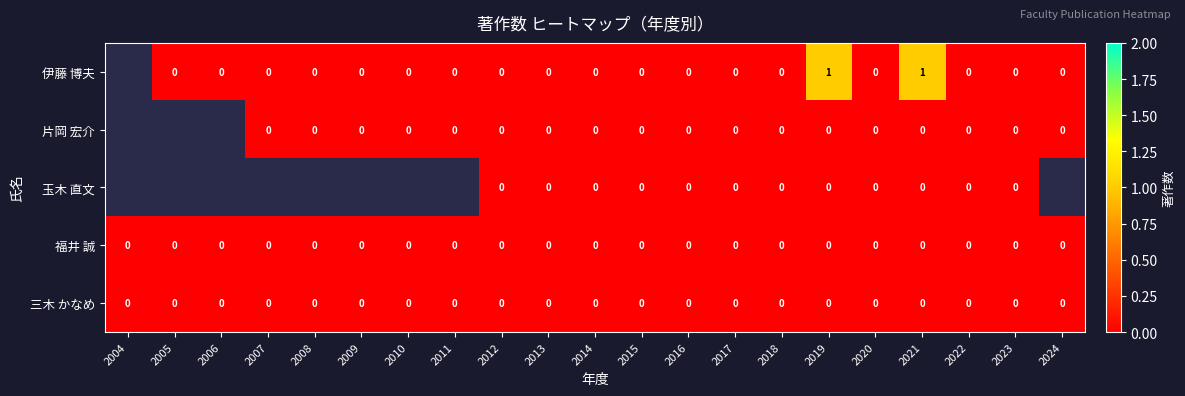

Is it true that 福井 誠 equals 0 at 2009?

True